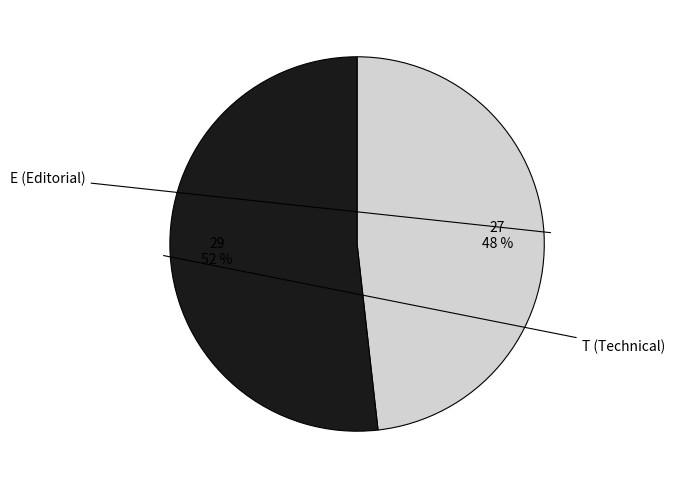

To the nearest percent, what is the average slice percentage?

50%